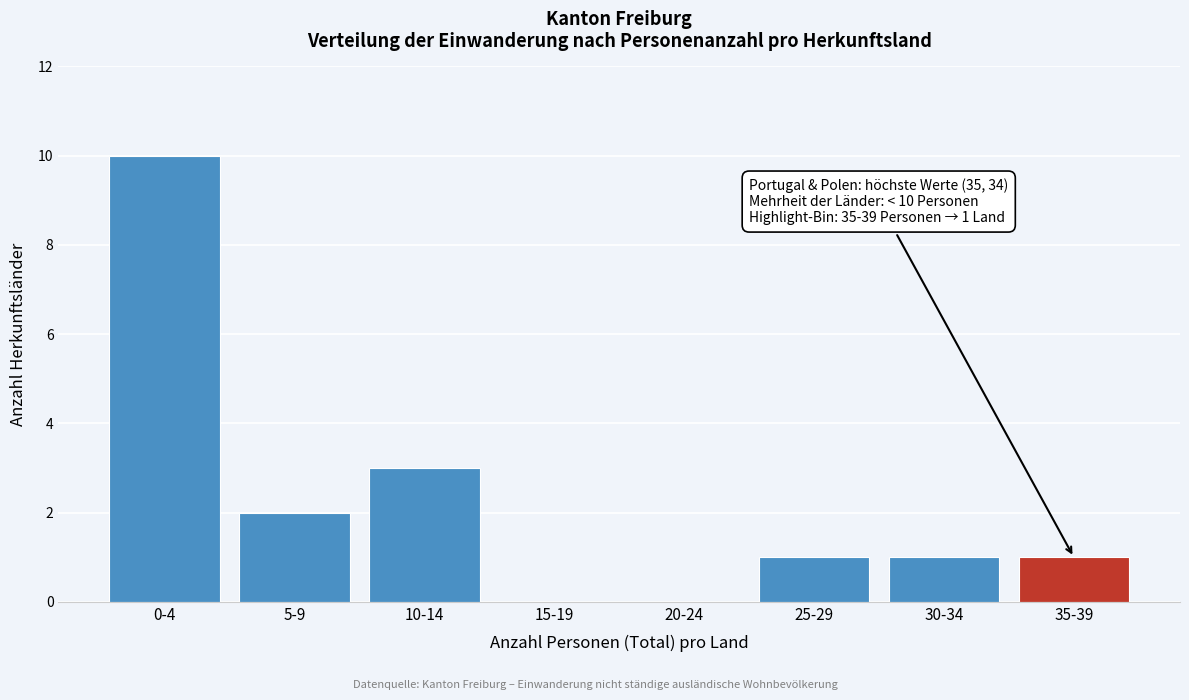

Reading right to left, extract all data points from this chart.

35-39=1	30-34=1	25-29=1	20-24=0	15-19=0	10-14=3	5-9=2	0-4=10